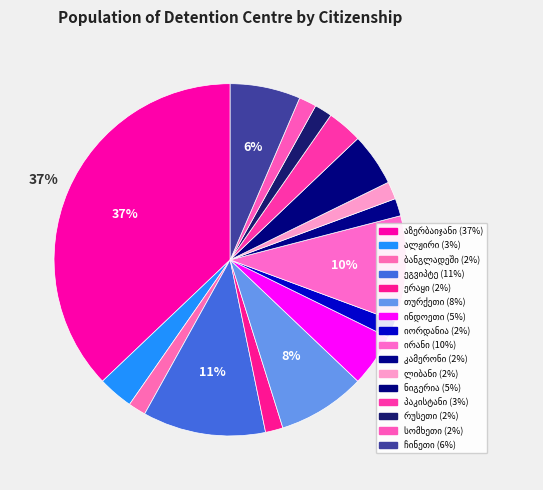

What percentage is the თურქეთი slice, to the nearest percent?

8%